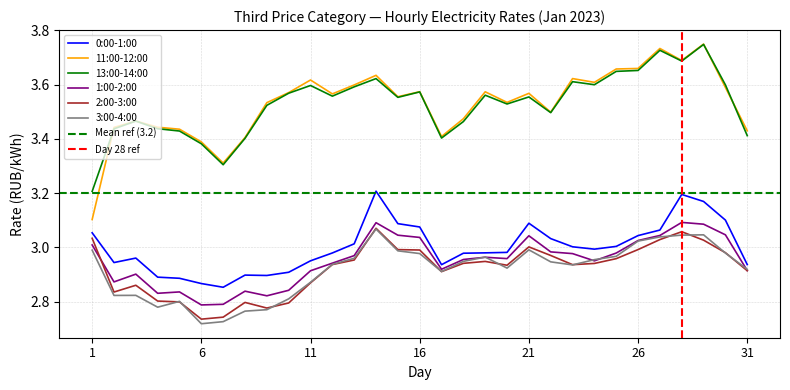

Does the chart have visible grid lines?

Yes